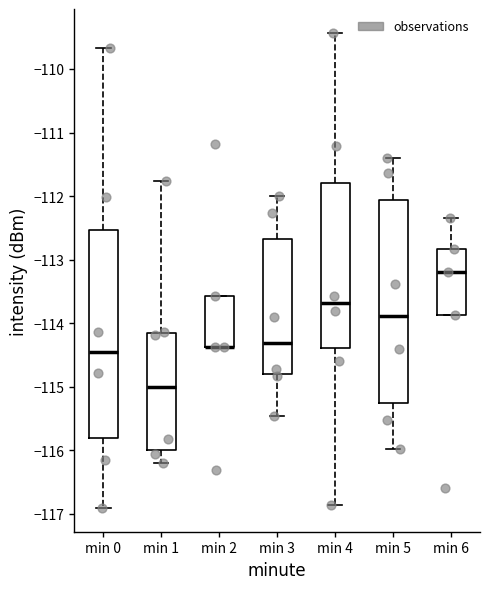

Reading left to right, read every box against the y-axis: the position of its median line, the range the box covers, and the ends of its whiskers. The values are not printed on the chart, so give them approximately, as read against the axis.

min 0: median -114.5, box -115.8 to -112.5, whiskers -116.9 to -109.7
min 1: median -115.0, box -116.0 to -114.1, whiskers -116.2 to -111.8
min 2: median -114.4 (drawn on the box's lower edge), box -114.4 to -113.6, whiskers -114.4 to -113.6
min 3: median -114.3, box -114.8 to -112.7, whiskers -115.5 to -112.0
min 4: median -113.7, box -114.4 to -111.8, whiskers -116.9 to -109.4
min 5: median -113.9, box -115.2 to -112.1, whiskers -116.0 to -111.4
min 6: median -113.2, box -113.9 to -112.8, whiskers -113.9 to -112.3